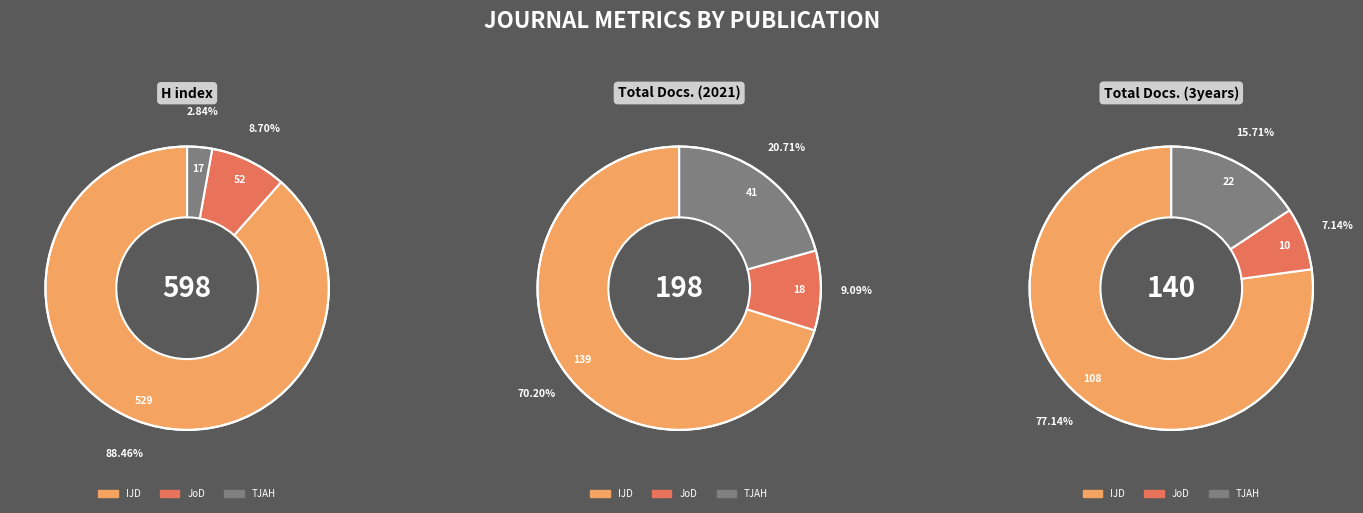

How many segments does this pie chart have?

3